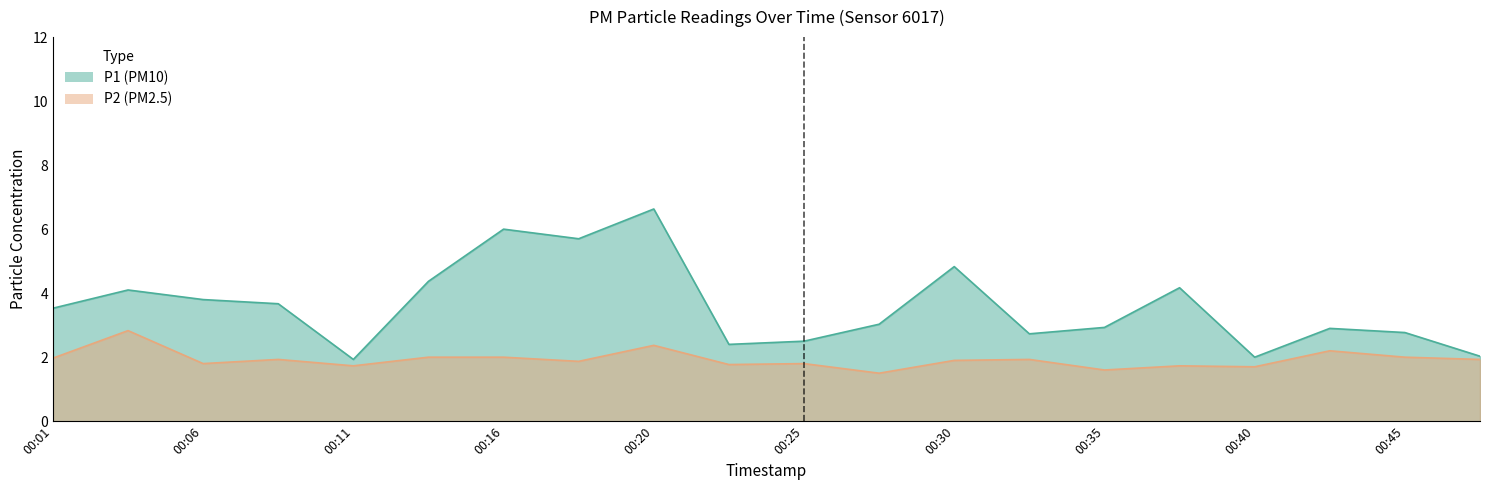

What is the smallest value displayed?

1.5